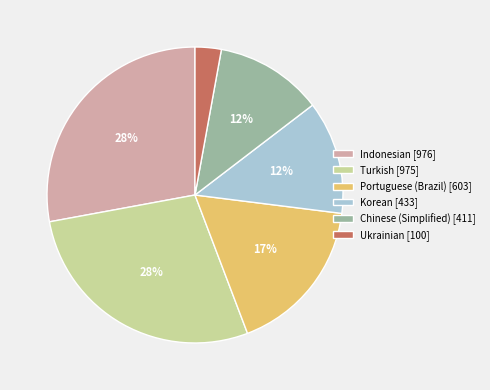

What is the smallest slice in the pie chart?

Ukrainian [100]